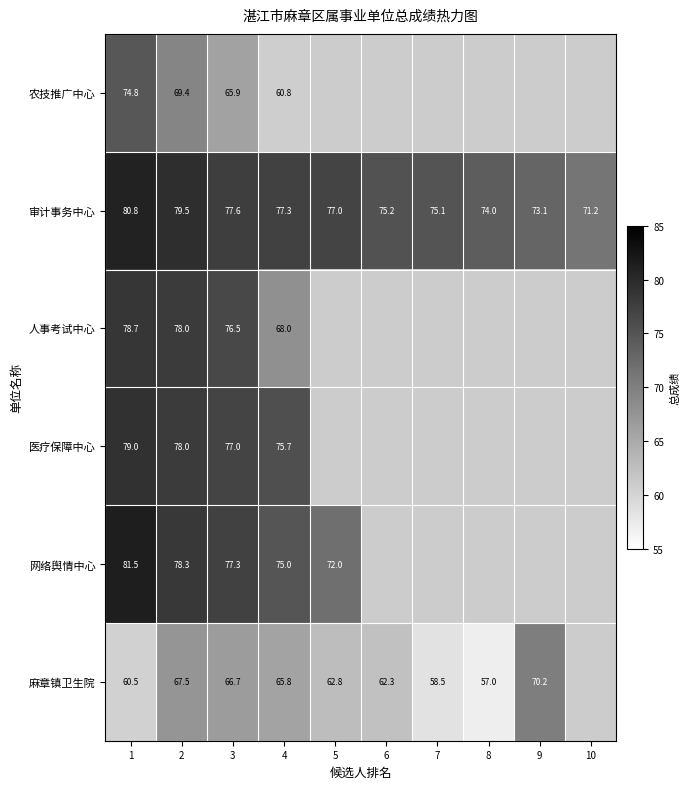

The 网络舆情中心 series shows 47.8 at 2. True or false?

False